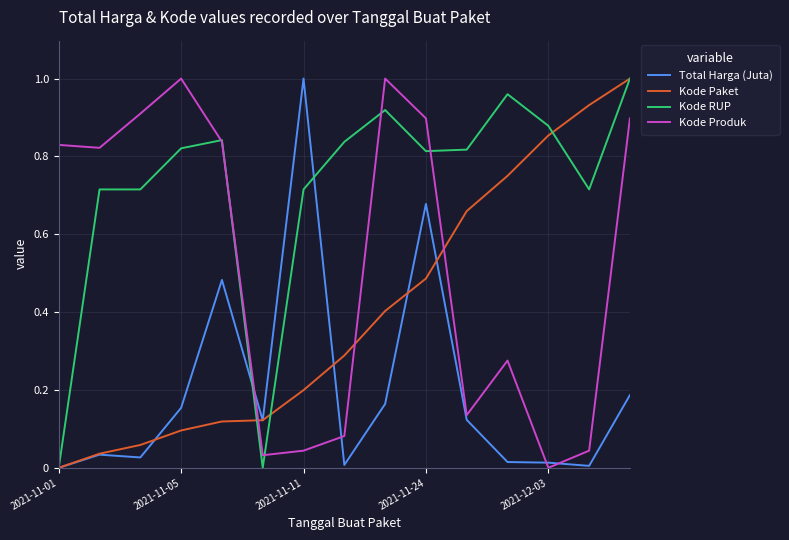

Which series has the largest total across all categories?

Kode RUP